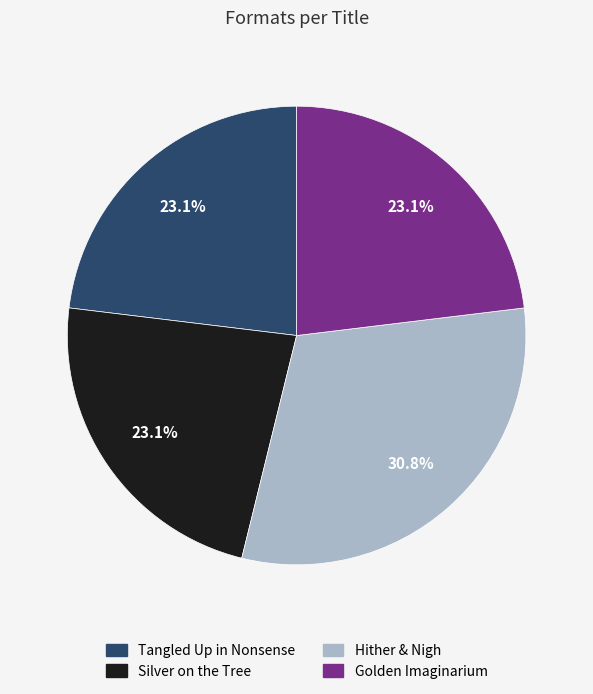

Is there any slice that represents more than half of the pie?

No